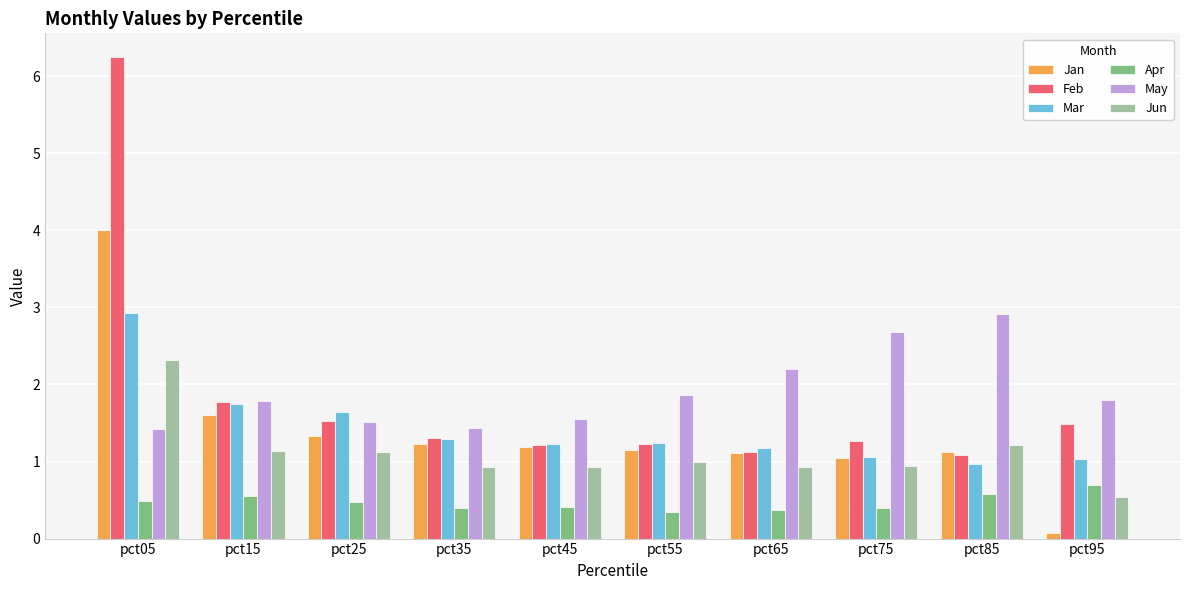

Which series changed the most between pct05 and pct55?

Feb